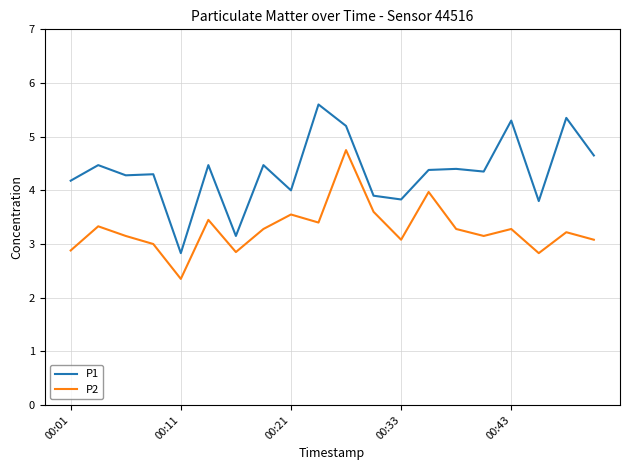

Which series has the widest spread of values?

P1